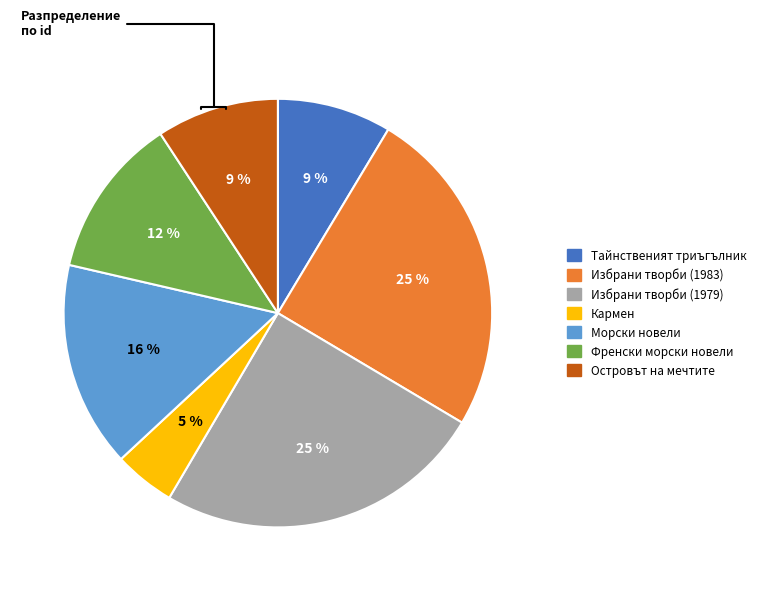

Is there a majority slice in this chart?

No